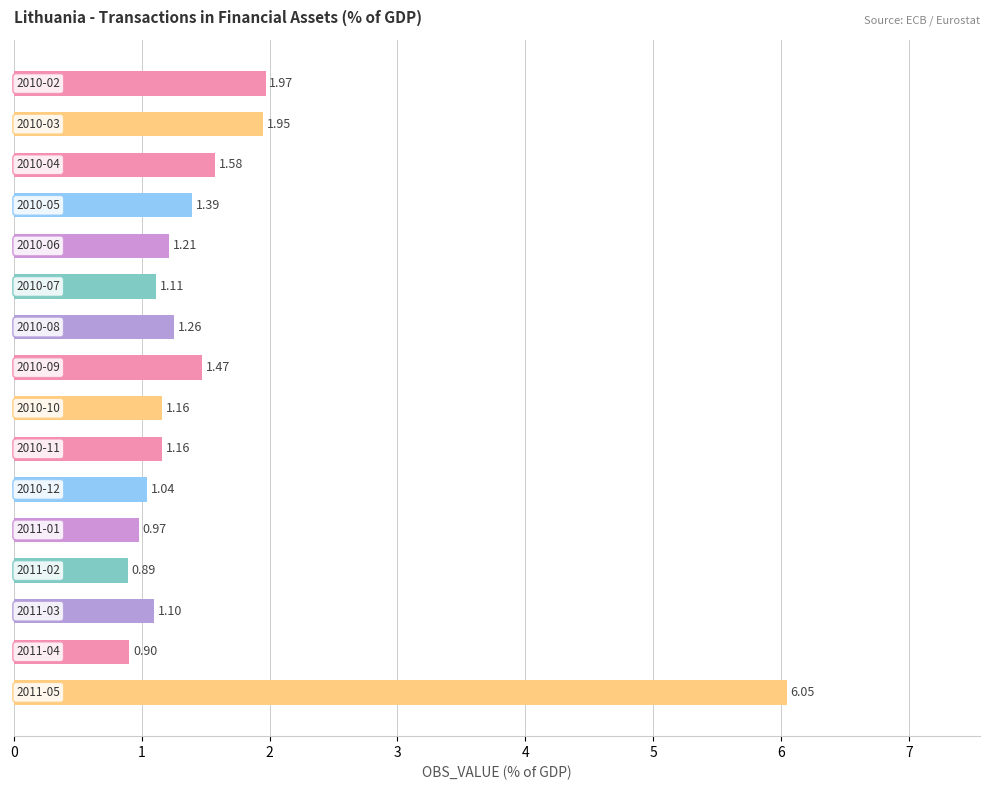

How many bars are there in total?

16